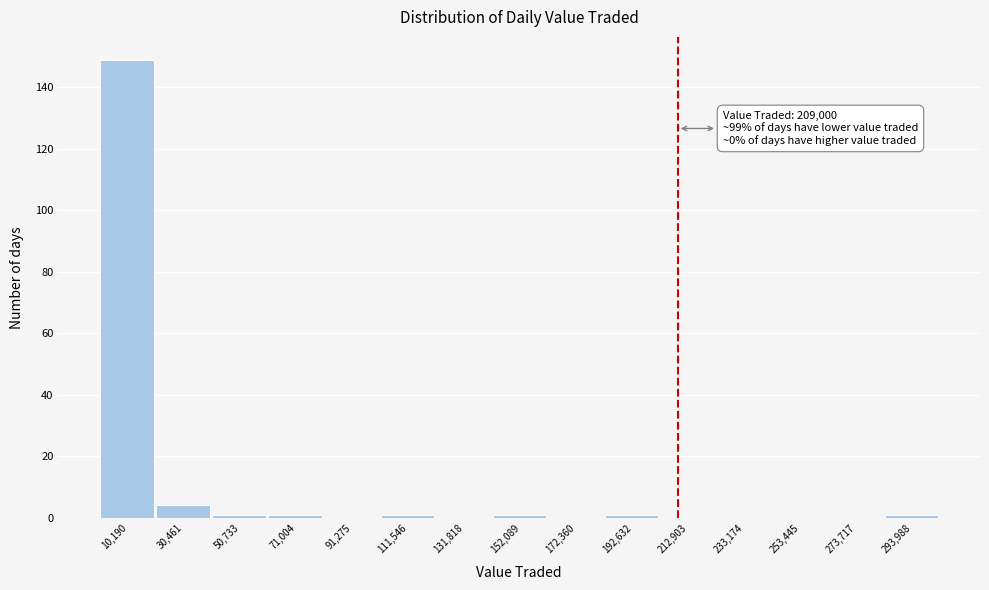

Over which range of the x-axis is the bar tallest?

0 to 20000